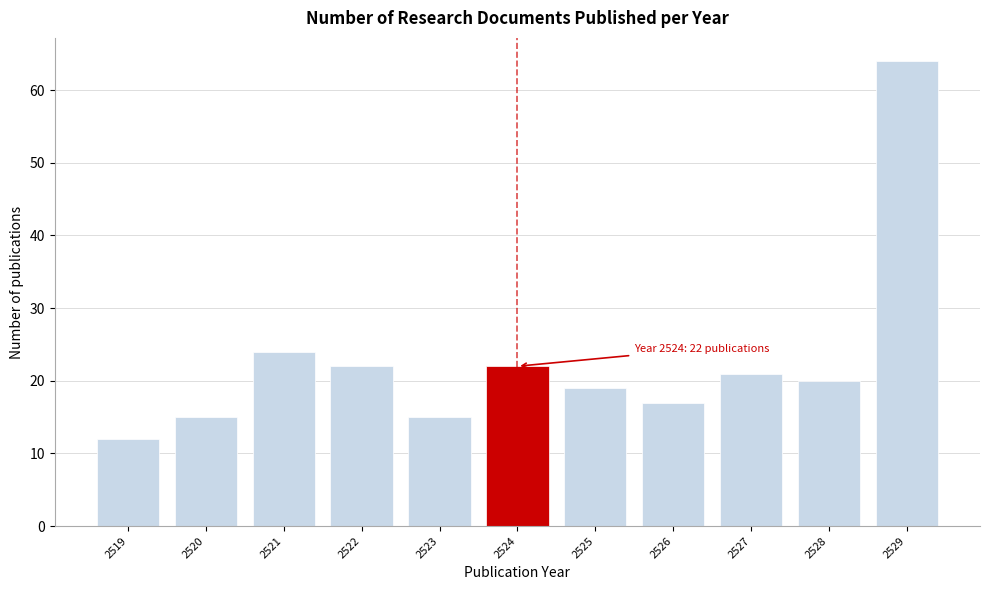

Reading left to right, extract all data points from this chart.

2519=12	2520=15	2521=24	2522=22	2523=15	2524=22	2525=19	2526=17	2527=21	2528=20	2529=64